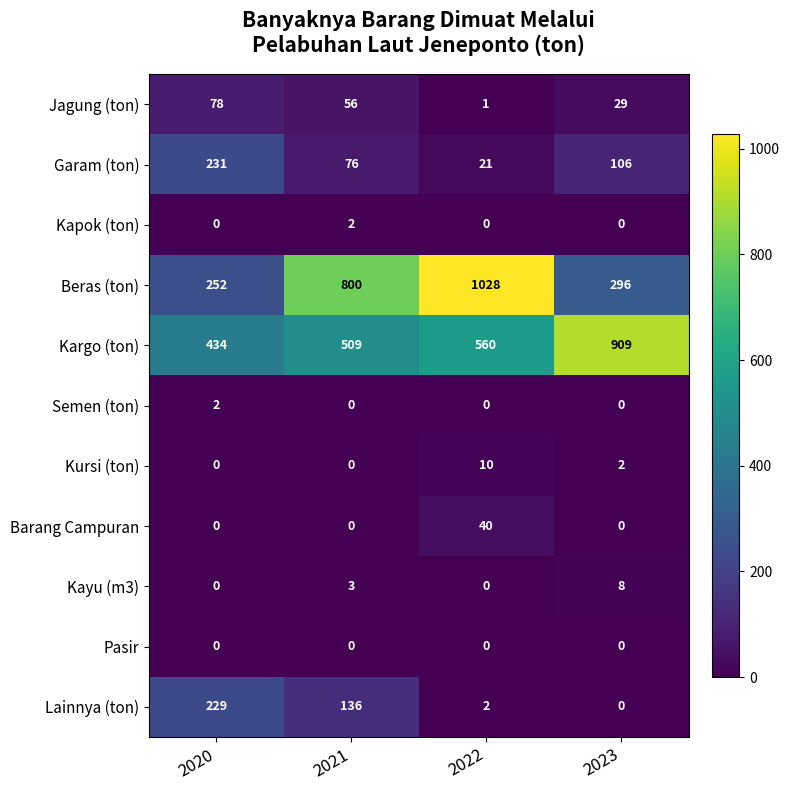

Which series has the widest spread of values?

Beras (ton)